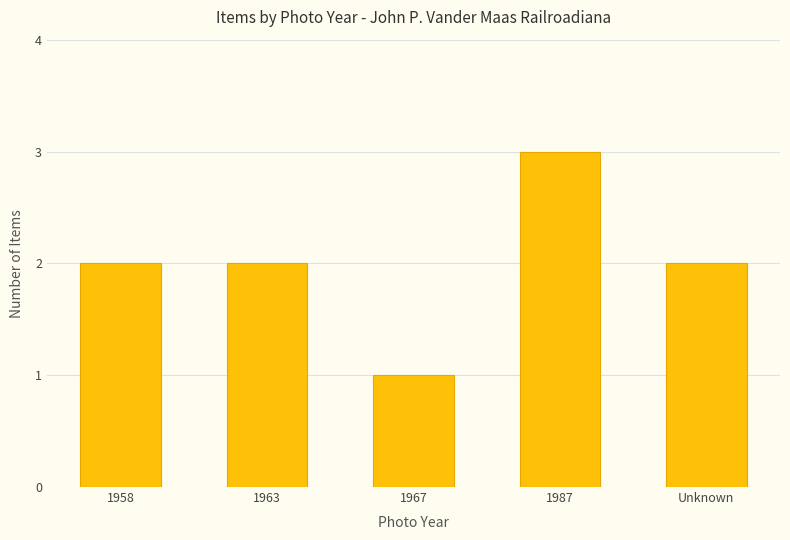

The chart shows a value of 3 at 1958. True or false?

False